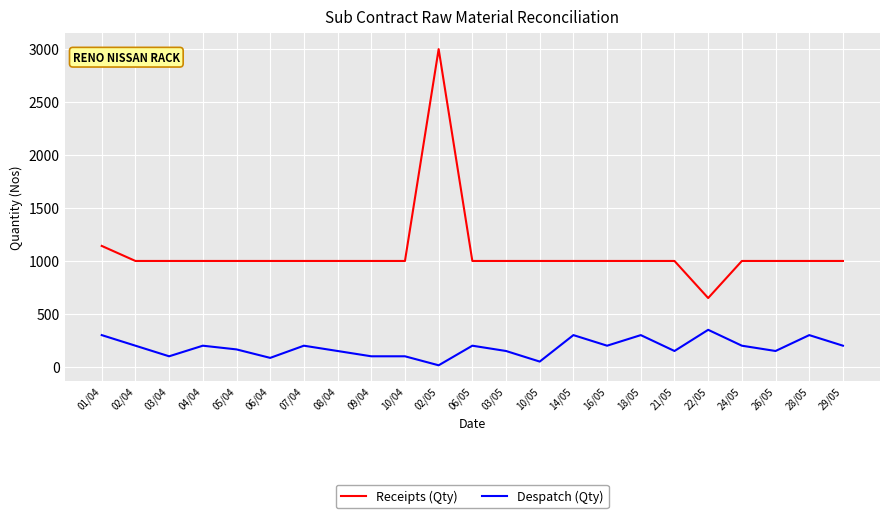

What is the sum of all Despatch (Qty) values?

4165